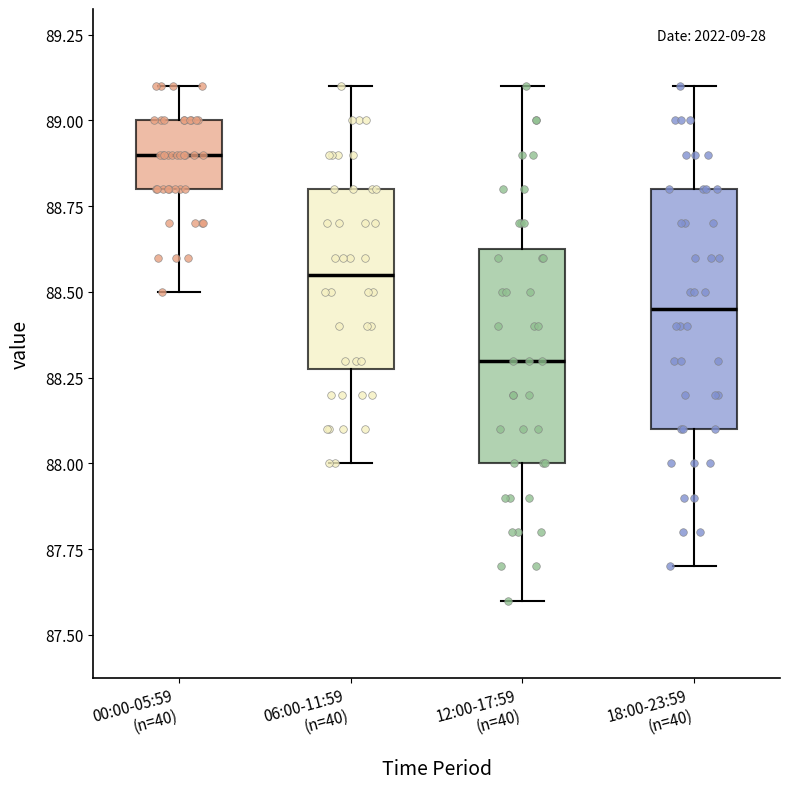

Where does the median line of the box for 00:00-05:59 (n=40) sit on the y-axis? The values are not printed on the chart, so give them approximately, as read against the axis.

88.90